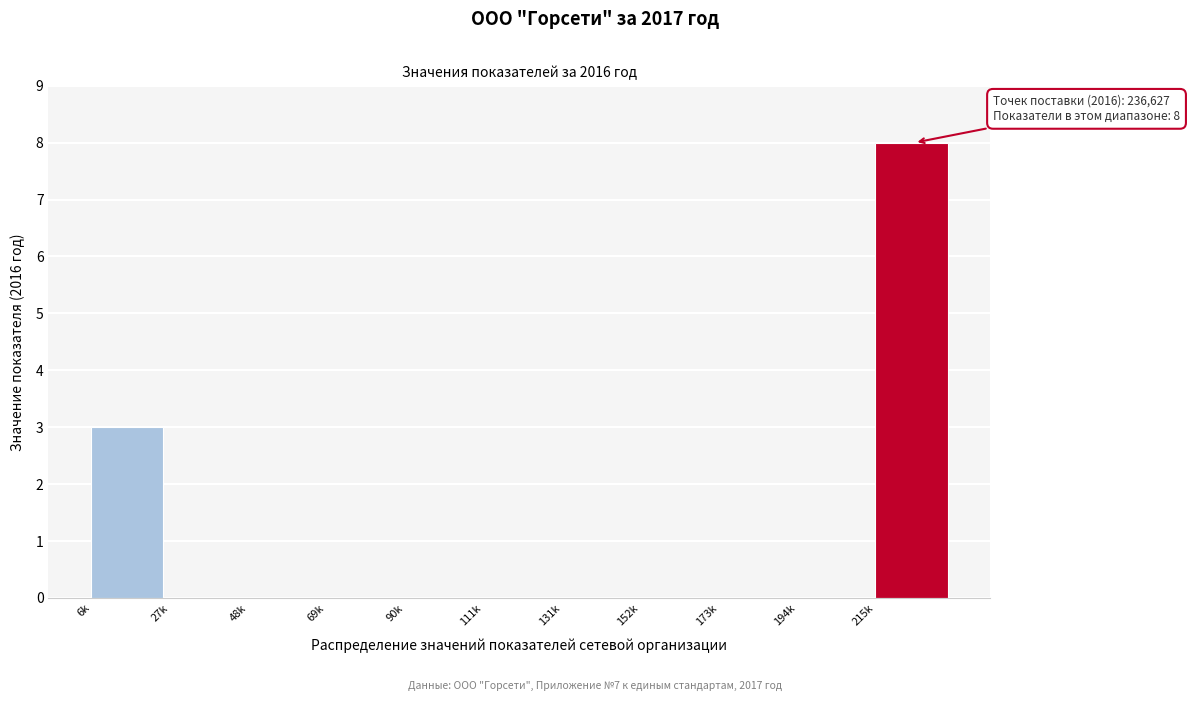

Reading left to right, transcribe all the data shown in this chart.

6k=3	27k=0	48k=0	69k=0	90k=0	111k=0	131k=0	152k=0	173k=0	194k=0	215k=8